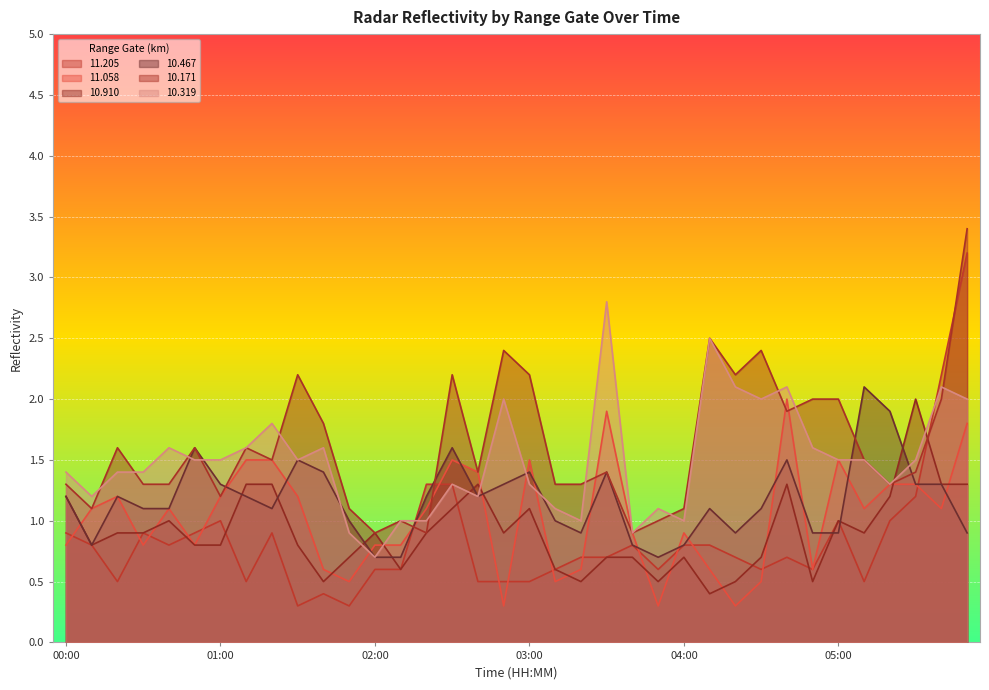

What is the value of the  11.058 point at the 7th from the left?

1.2